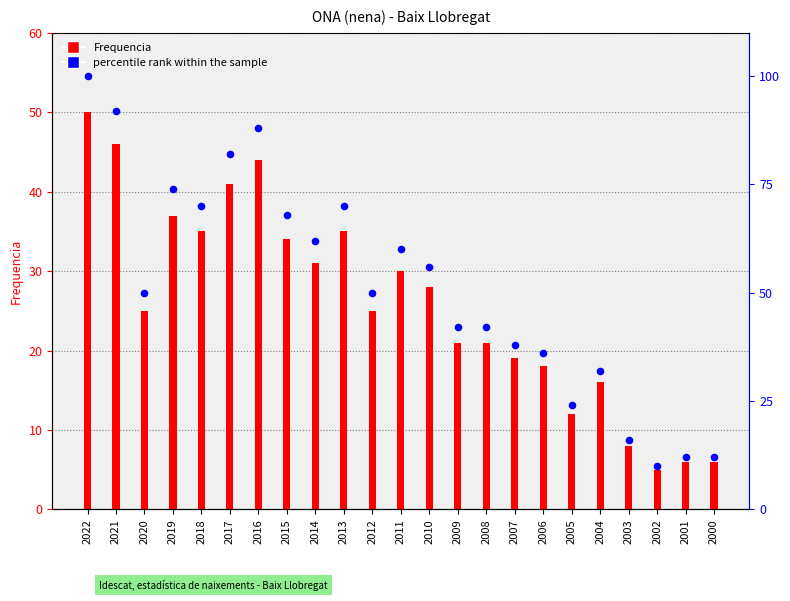

What is the total value across all series at 2001?

18